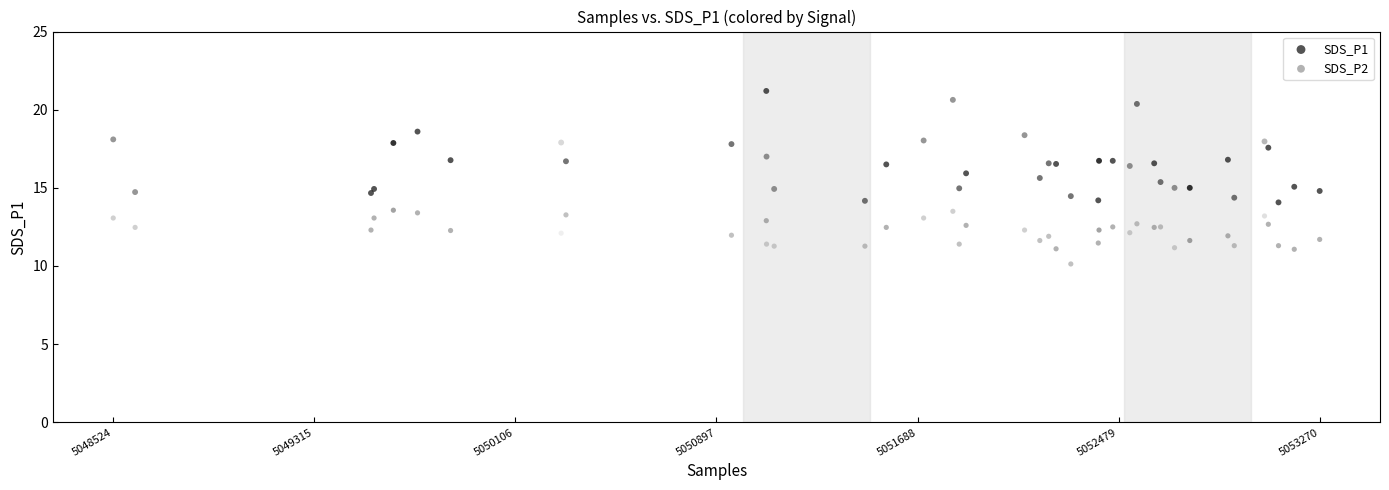

Which series reaches the maximum Y coordinate?

SDS_P1